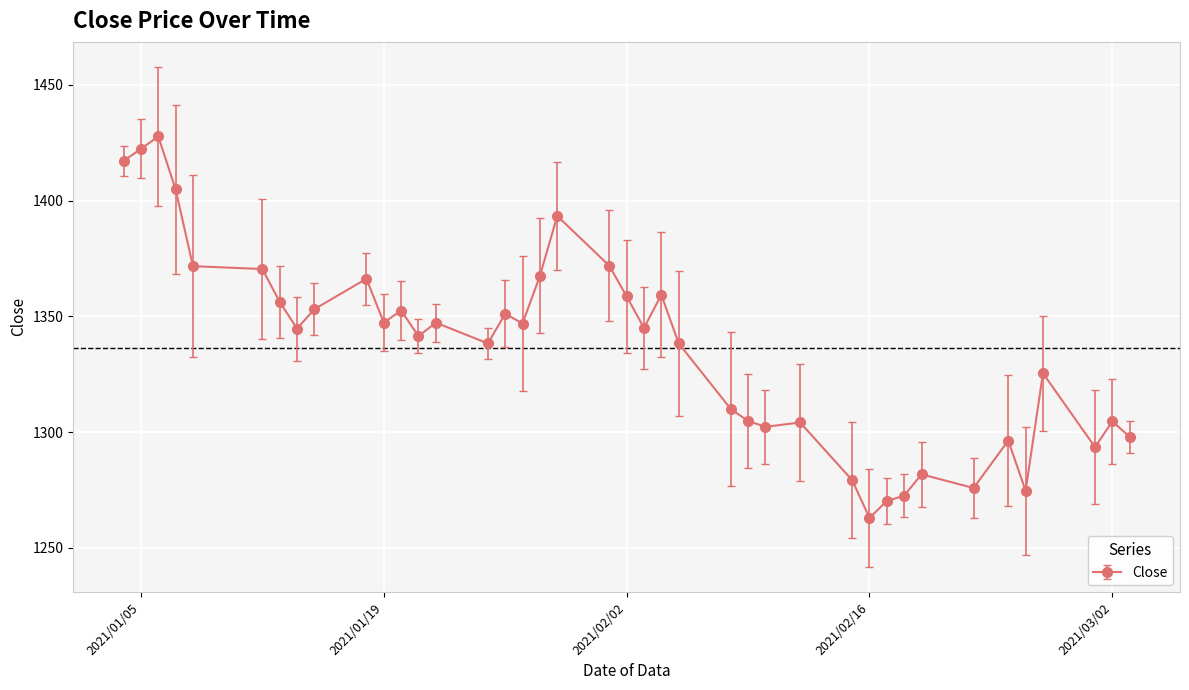

True or false: the data has more than 0 interior local peaks.

True